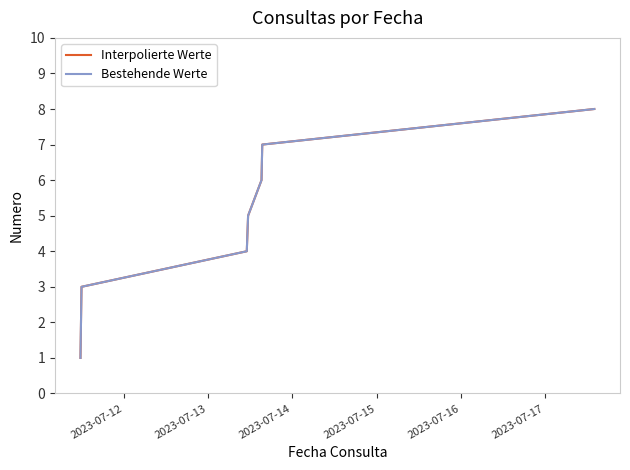

Is this an area chart (filled region under the line)?

No